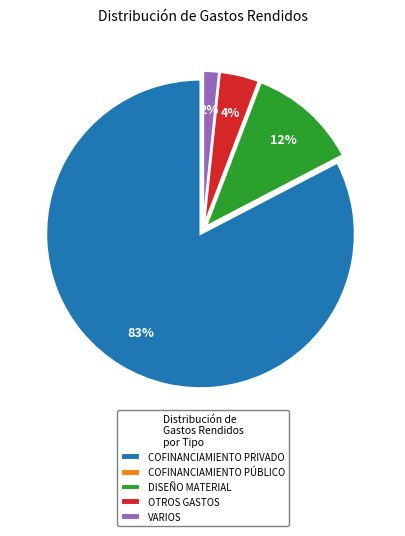

True or false: COFINANCIAMIENTO PRIVADO accounts for 83% of the total.

True